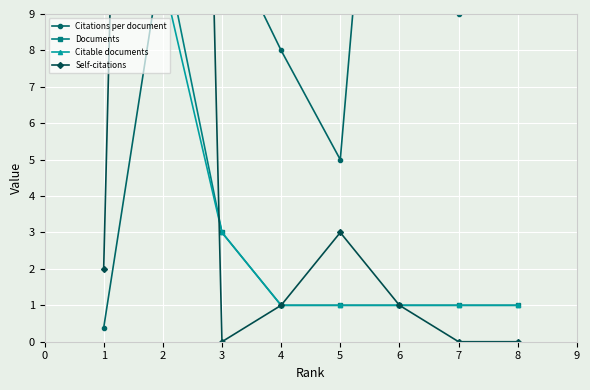

Count the Documents values in the range 1 to 11.

7